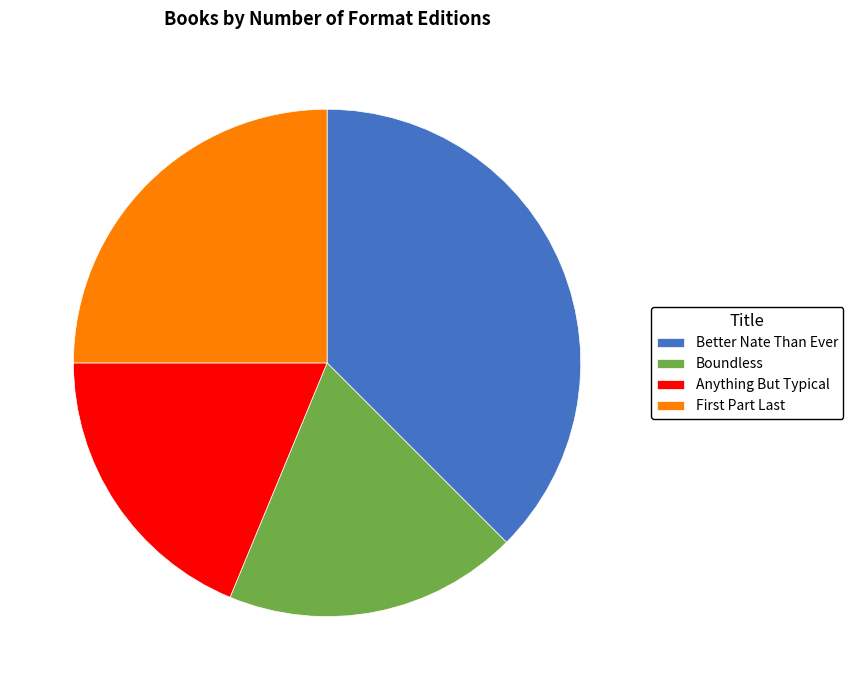

Approximately how many times larger is the value at Anything But Typical compared to Better Nate Than Ever?

0.5